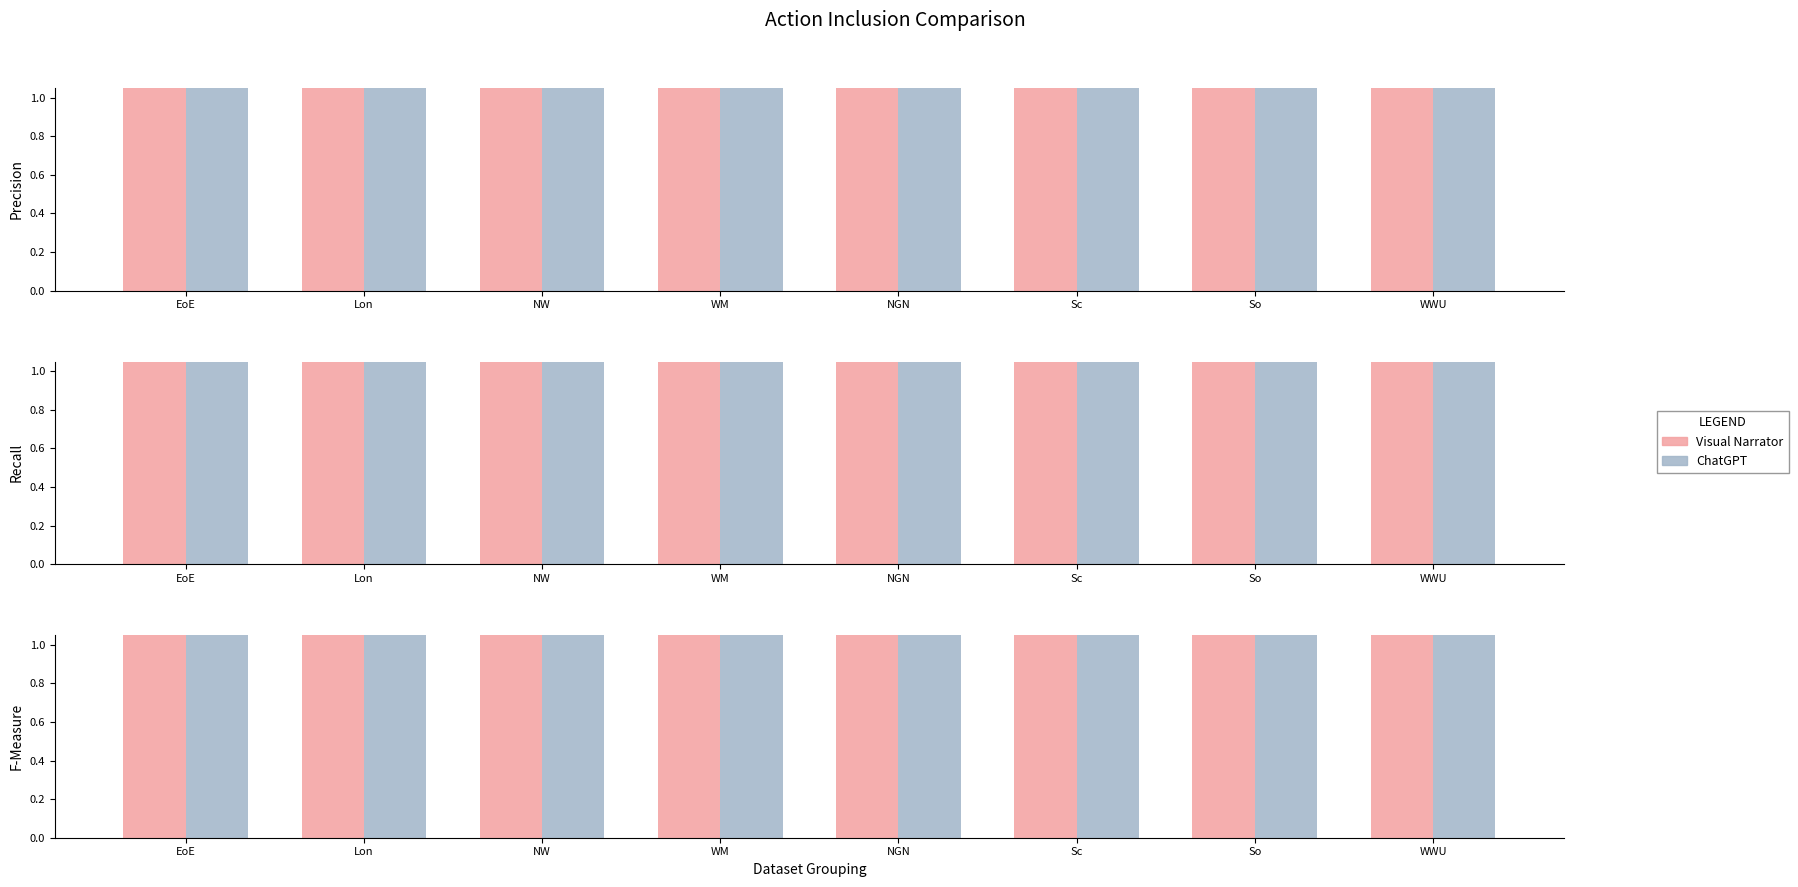

Between EoE and WM, which is larger?

EoE